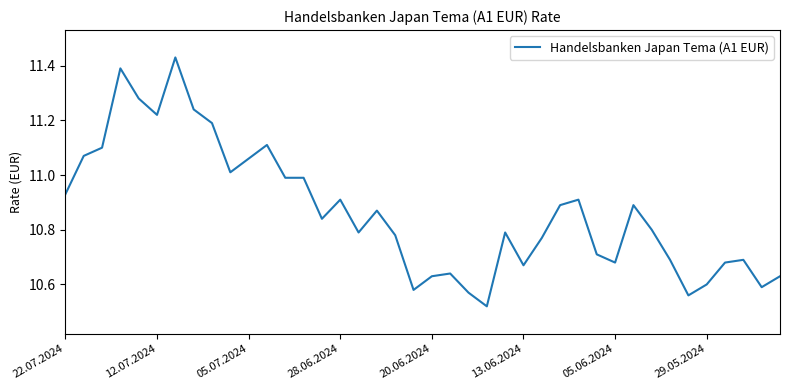

What is the sum of all values?

434.7